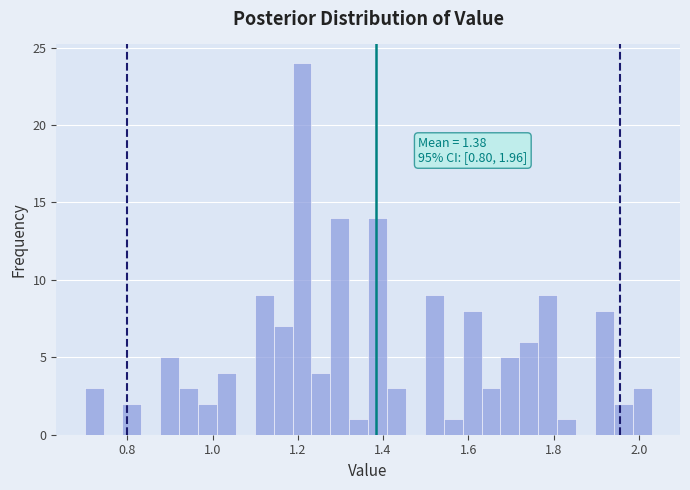

Around what value on the x-axis is the tallest bar? Give the approximate position of its centre, as read against the axis.

1.20